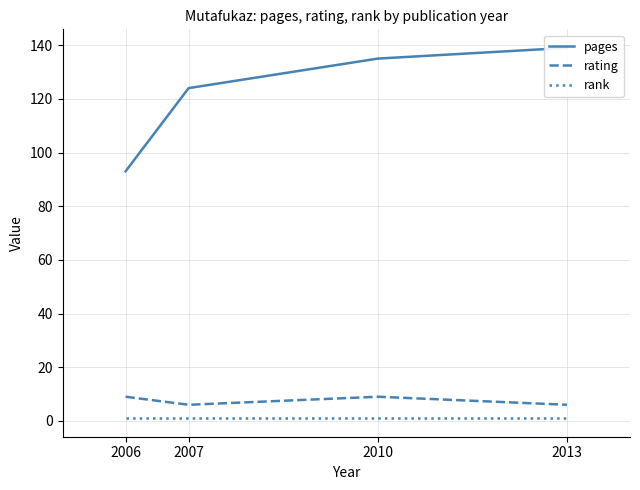

The rating series shows 9 at 2007. True or false?

False